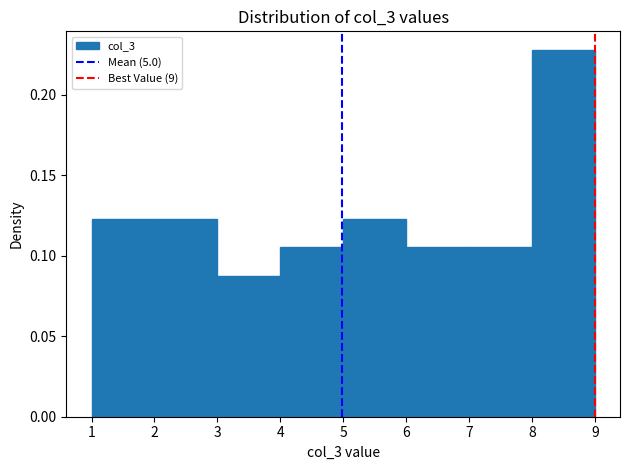

How tall is the bar that spans 4 to 5 on the x-axis? The values are not printed on the chart, so give them approximately, as read against the axis.

0.105